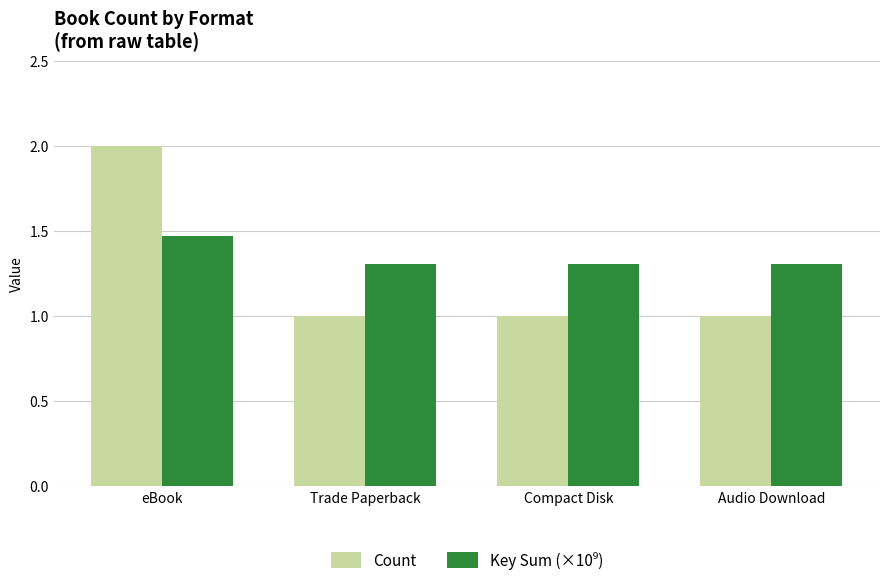

Count the number of data series in this chart.

2